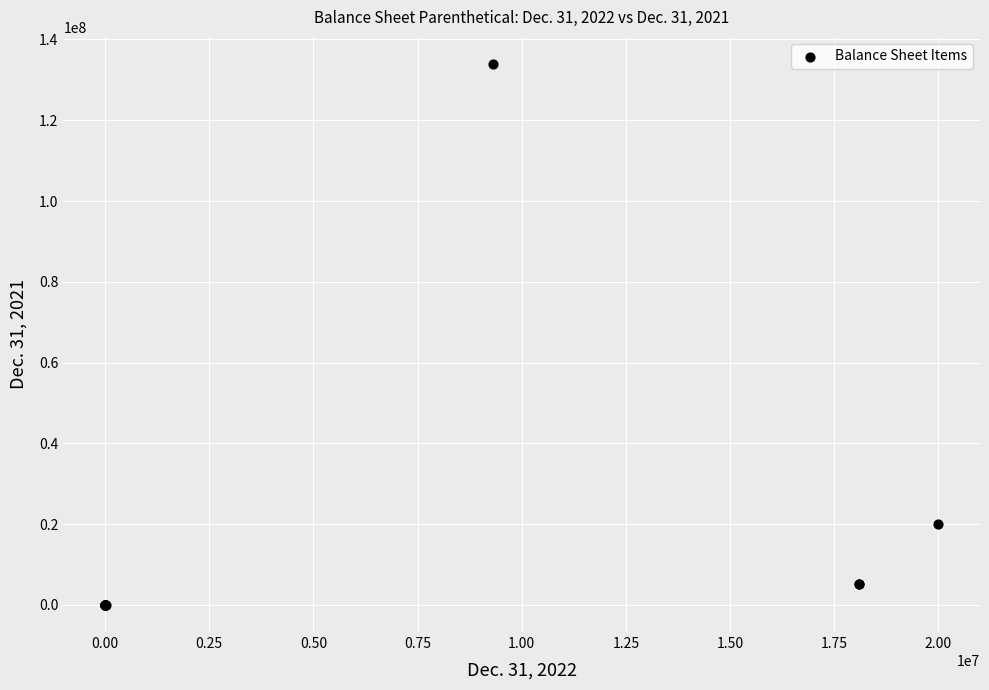

What Y value in the scatter plot is closest to 66965495?

20000000.0